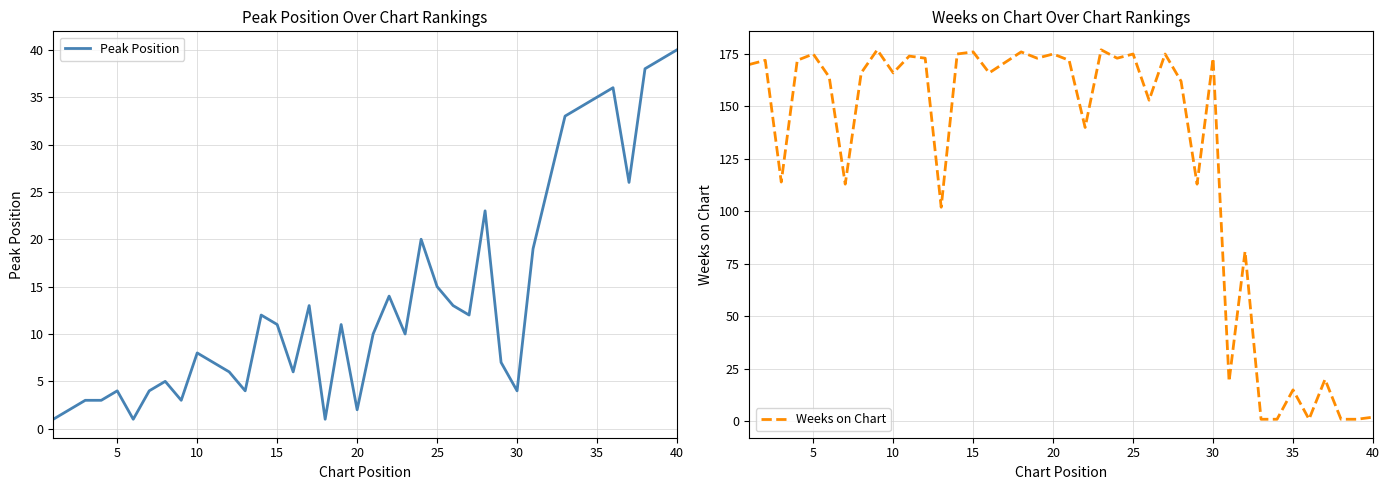

Rank the series by their average value, from lowest to highest.

Peak Position, Weeks on Chart